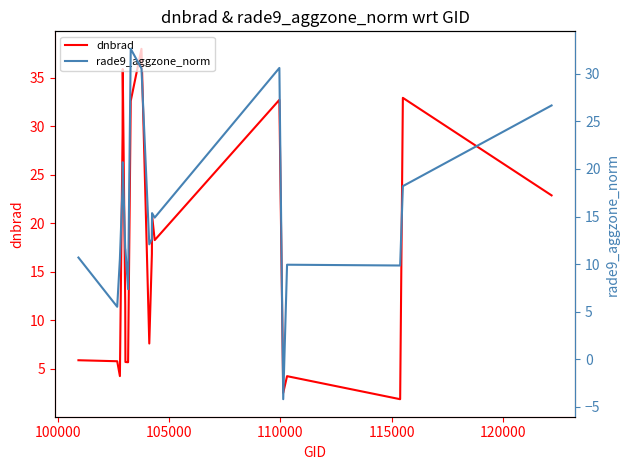

Which series has the largest range (max minus min)?

rade9_aggzone_norm